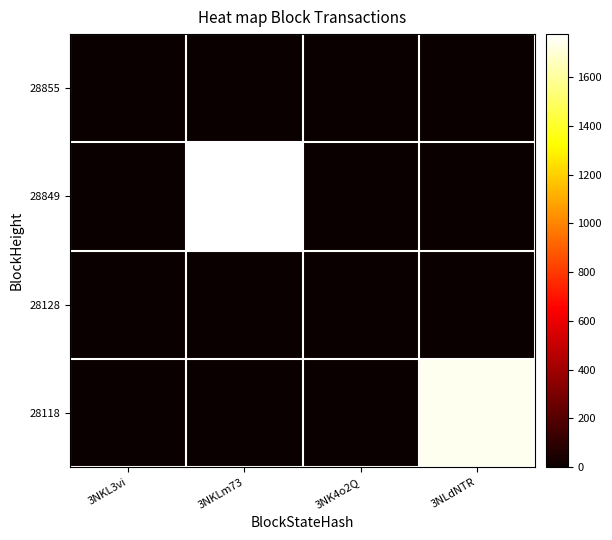

Which category has the highest value across all series?

3NKLm73